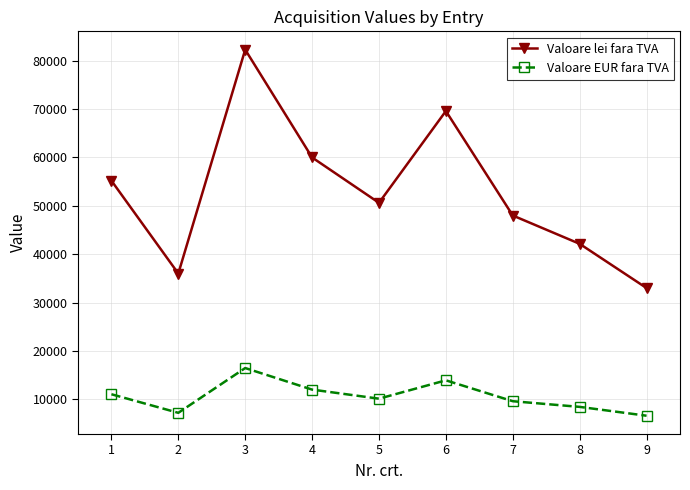

Which series has the largest total across all categories?

Valoare lei fara TVA